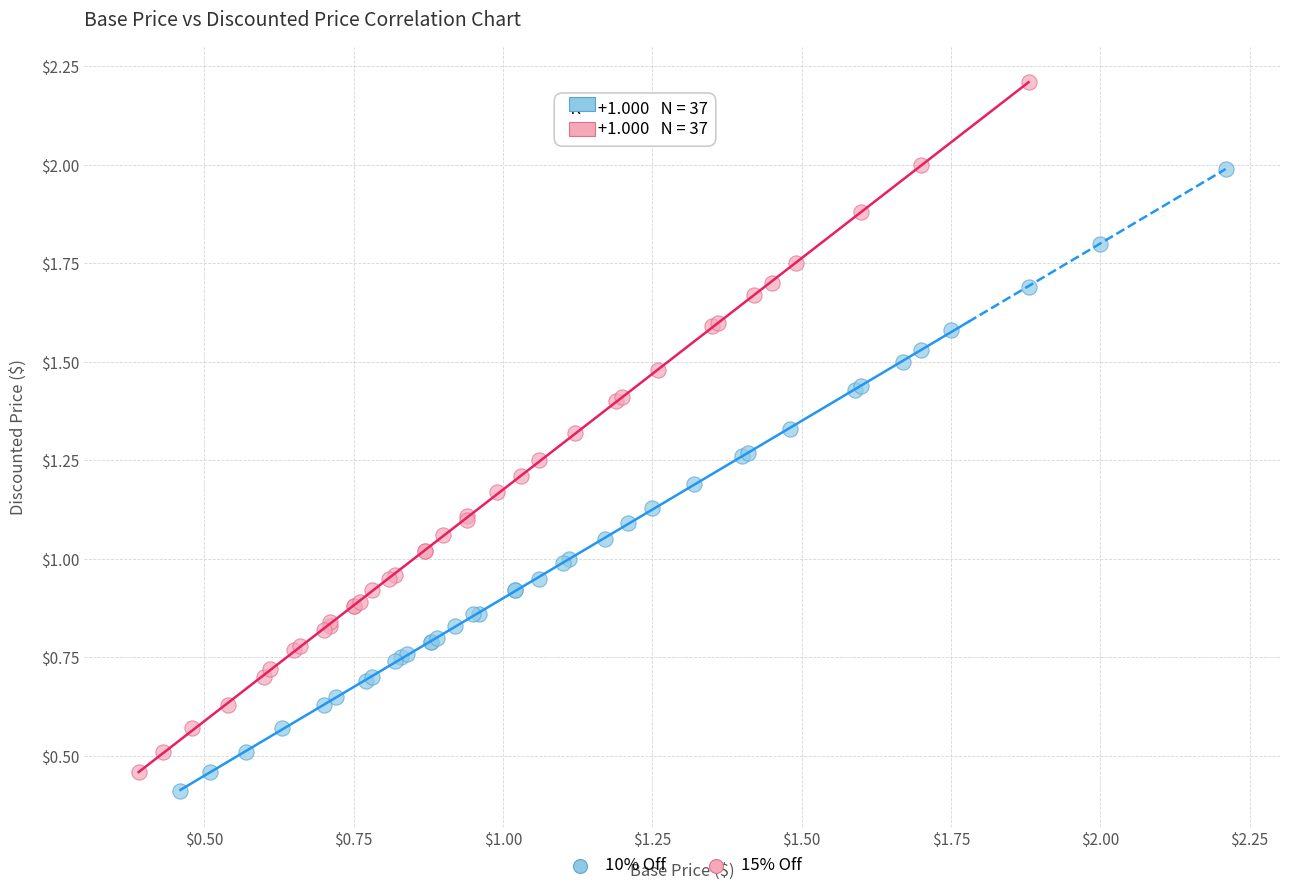

Which series reaches the maximum Y coordinate?

15% Off